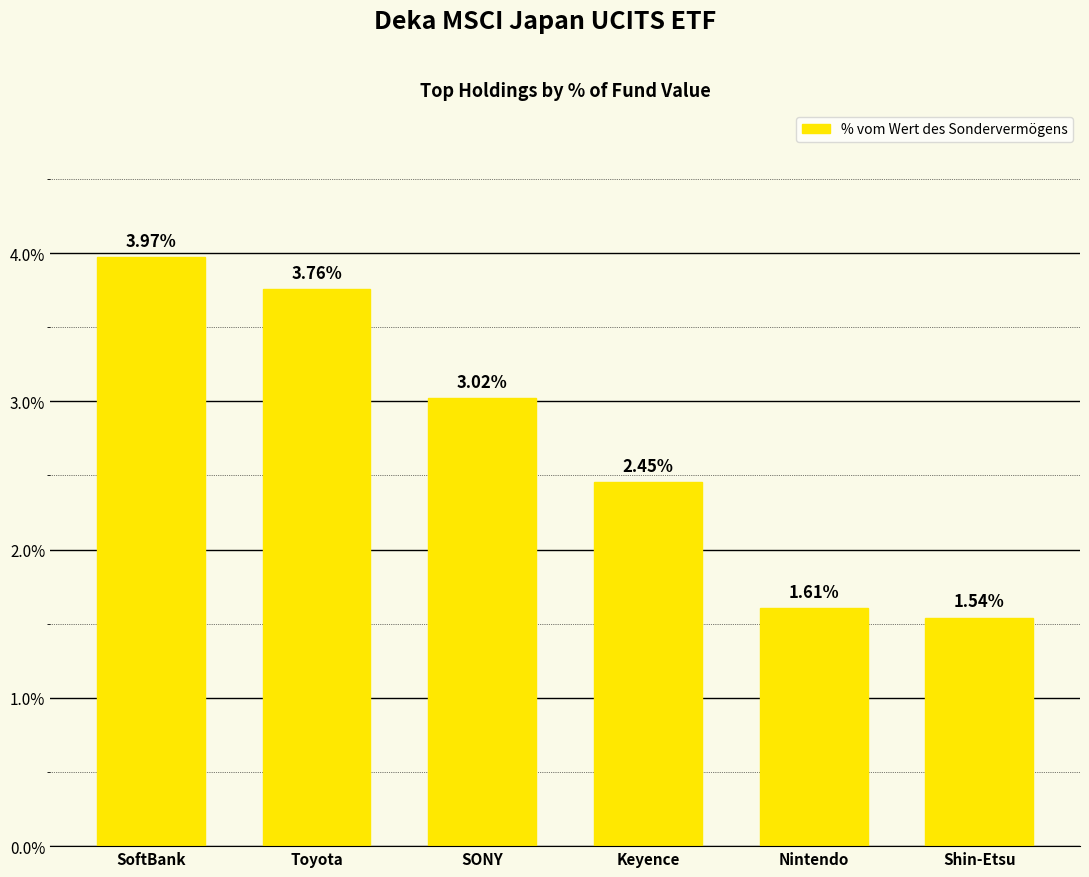

Is it true that the value at SONY is 5.1?

False